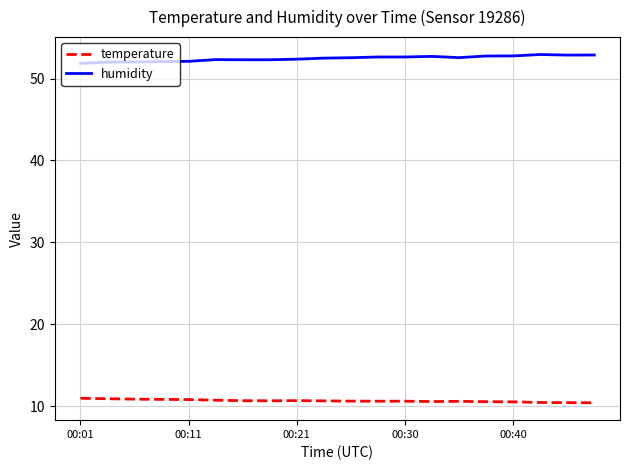

Which series has the largest total across all categories?

humidity